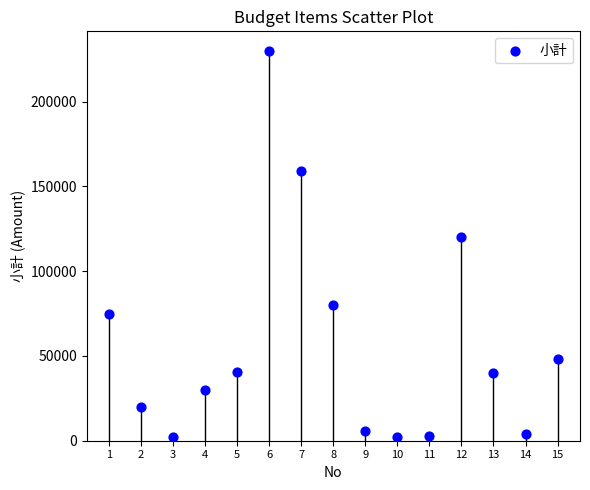

What Y value in the scatter plot is closest to 116000?

120000